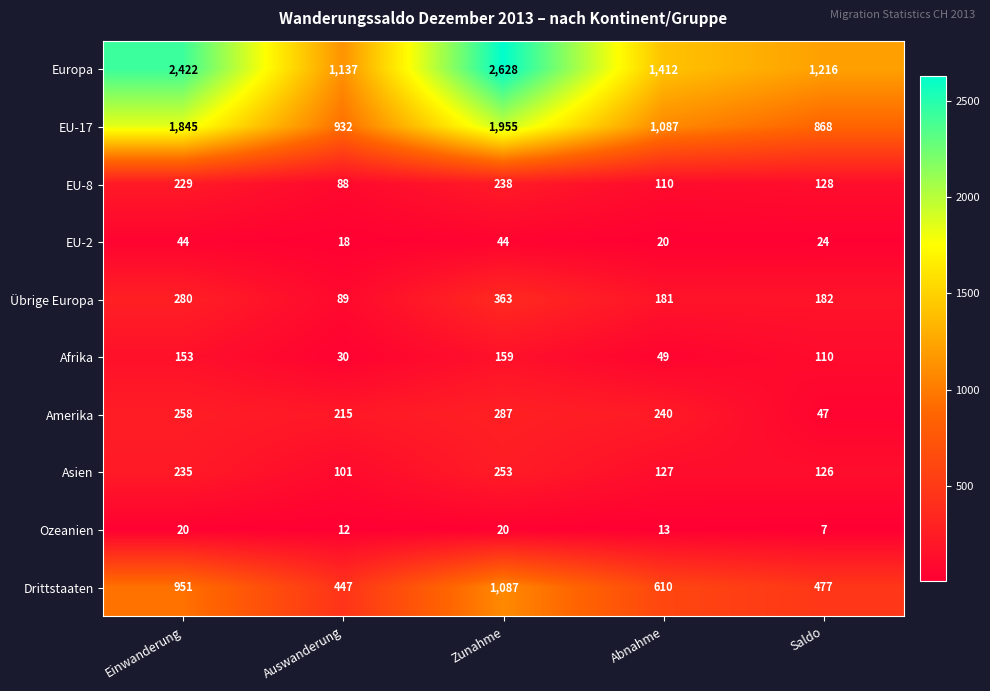

At which category does the chart reach its peak across all series?

Zunahme